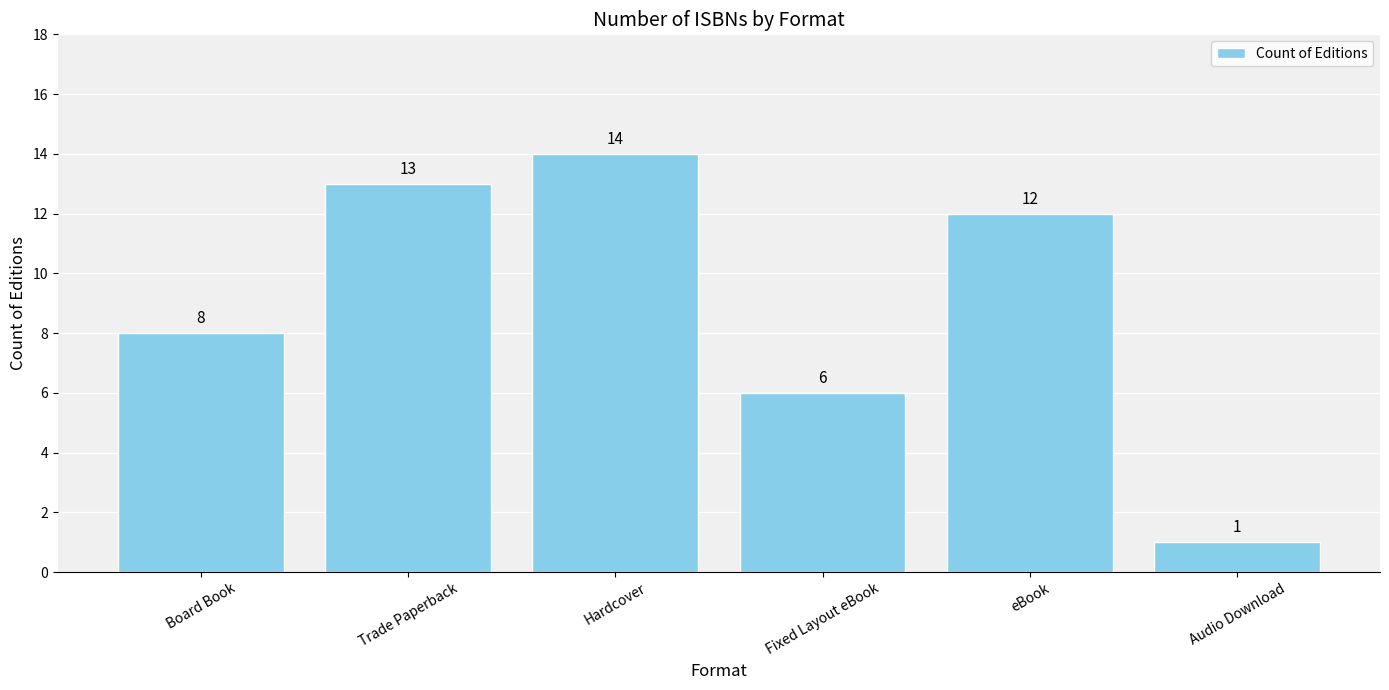

Rank the categories by value from lowest to highest.

Audio Download, Fixed Layout eBook, Board Book, eBook, Trade Paperback, Hardcover